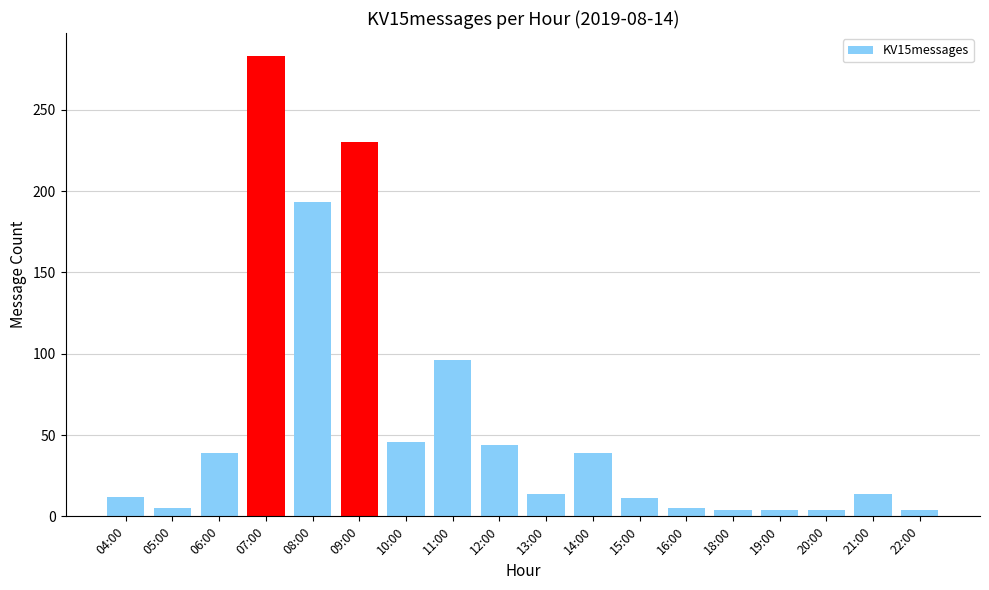

What is the ratio of the value at 04:00 to the value at 15:00?

1.1